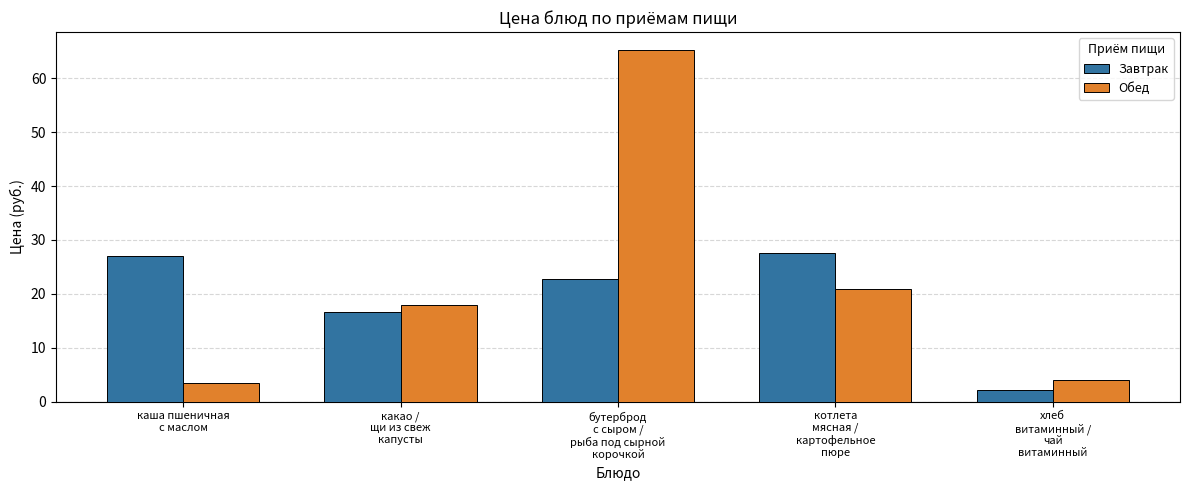

How many data points in Завтрак are above 22?

3